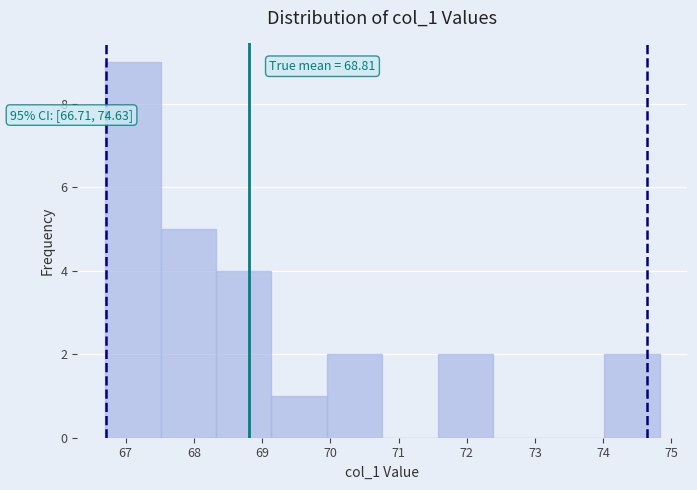

Over which range of the x-axis is the bar tallest?

66.7 to 67.5